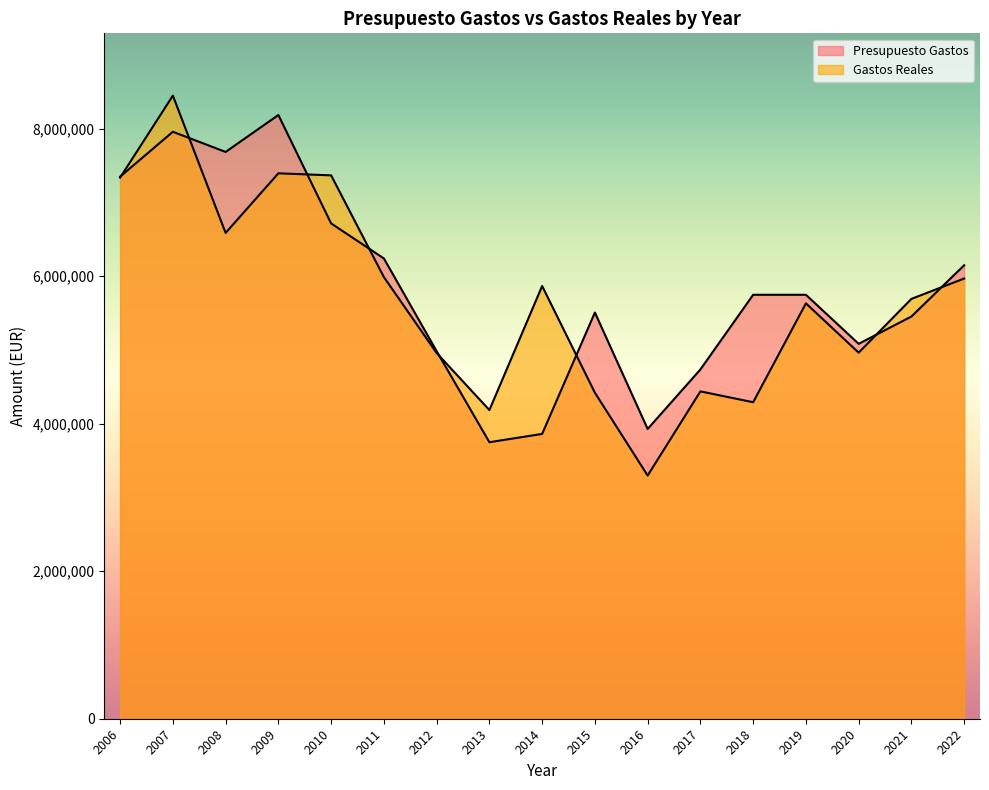

How many interior local peaks does the Presupuesto Gastos series have?

3